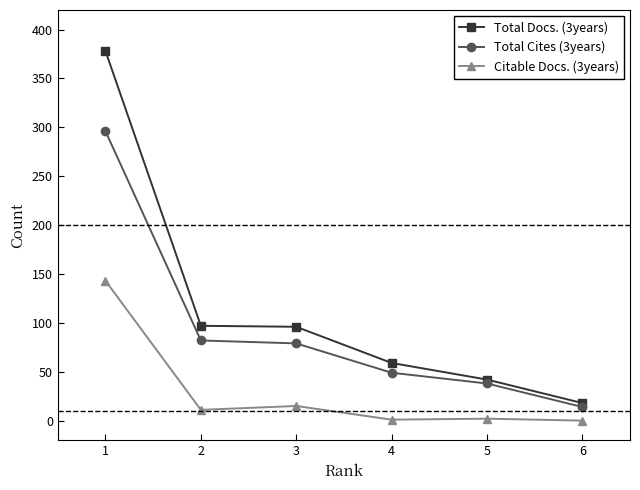

True or false: Total Cites (3years) and Total Docs. (3years) intersect in this chart.

False